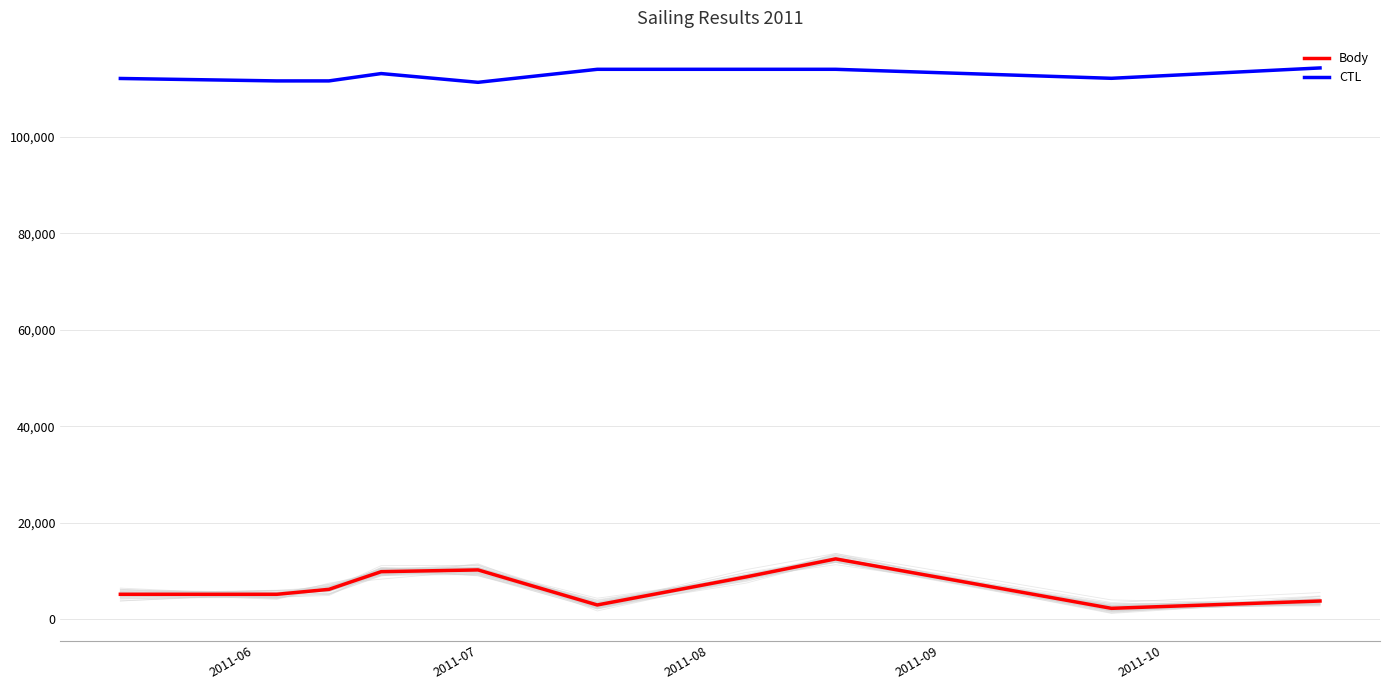

True or false: Body and CTL intersect in this chart.

False